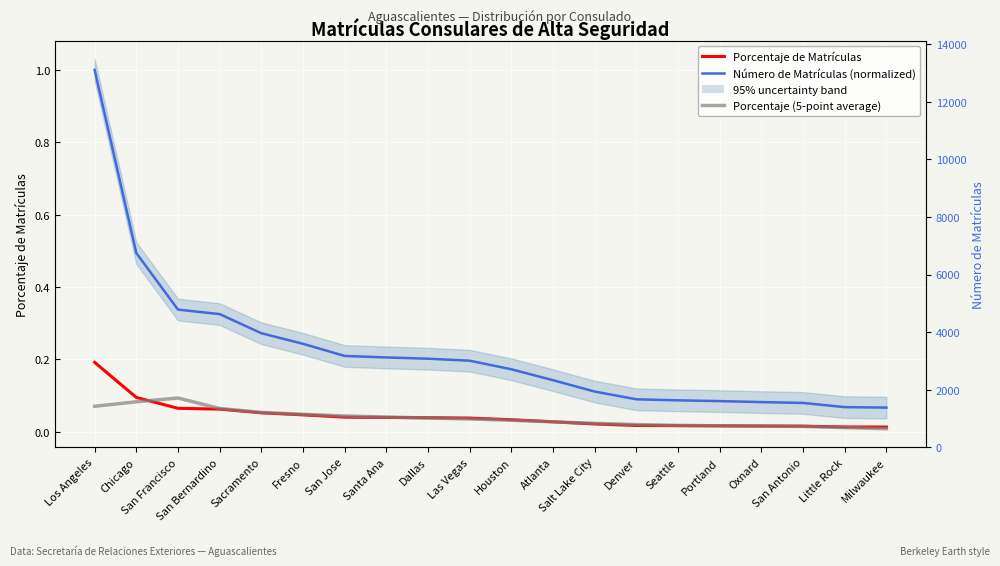

Which series has the largest total across all categories?

Número de Matrículas (normalized)